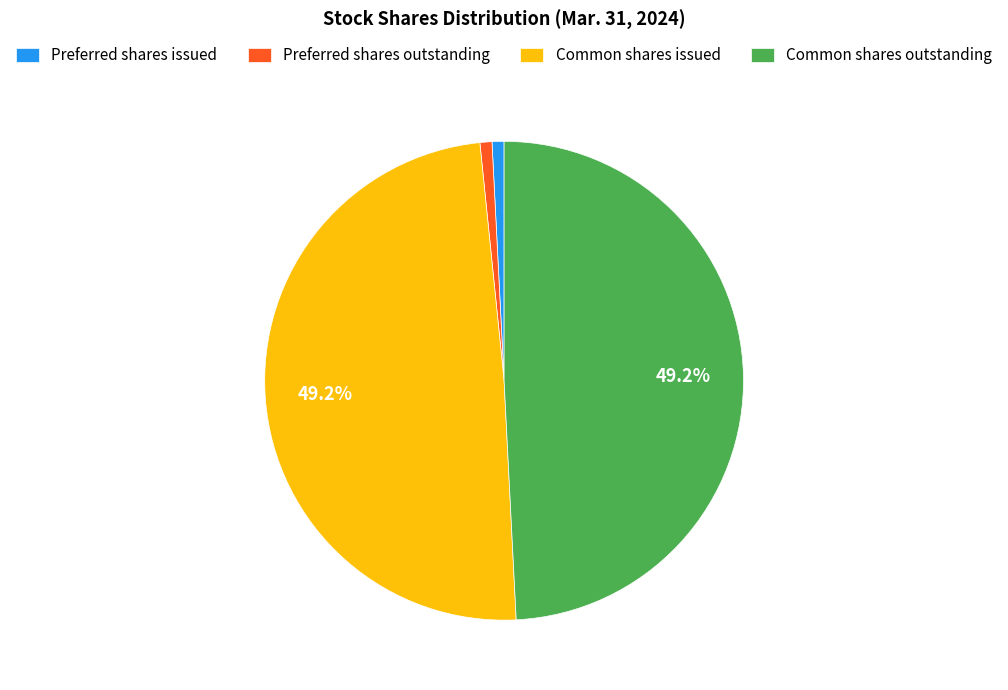

Does any single category account for the majority?

No